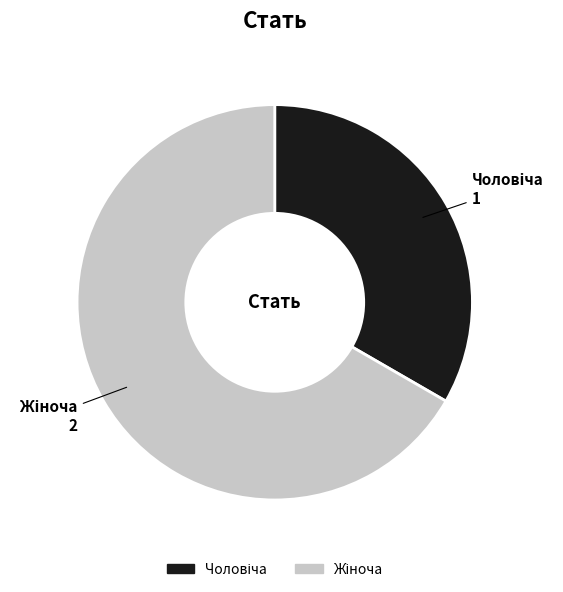

Does any single category account for the majority?

Yes